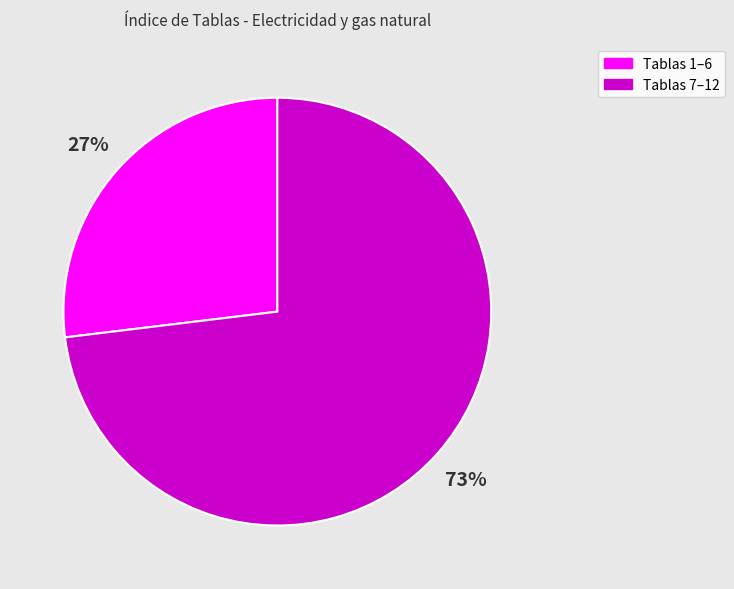

Does Tablas 7–12 account for over 50% of the chart?

Yes